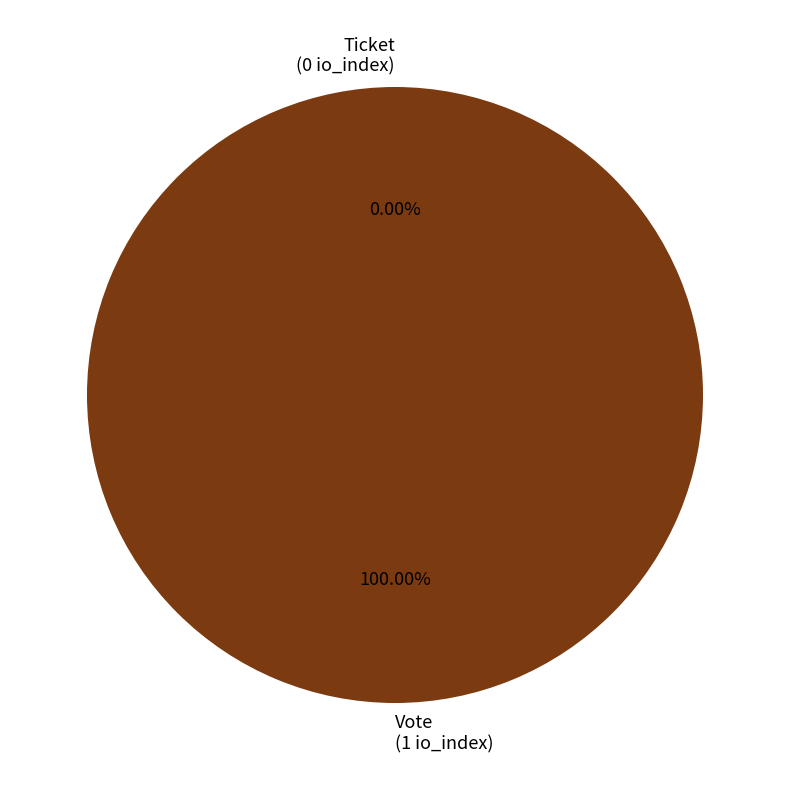

Which category has the smallest portion of the pie?

Ticket